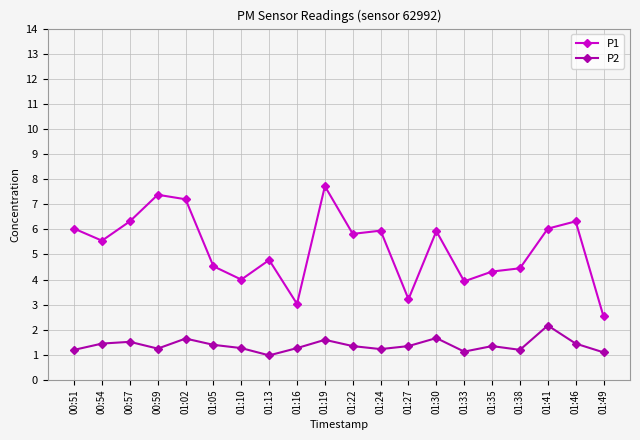

What is the difference between the highest and lowest values at 01:05?

3.1